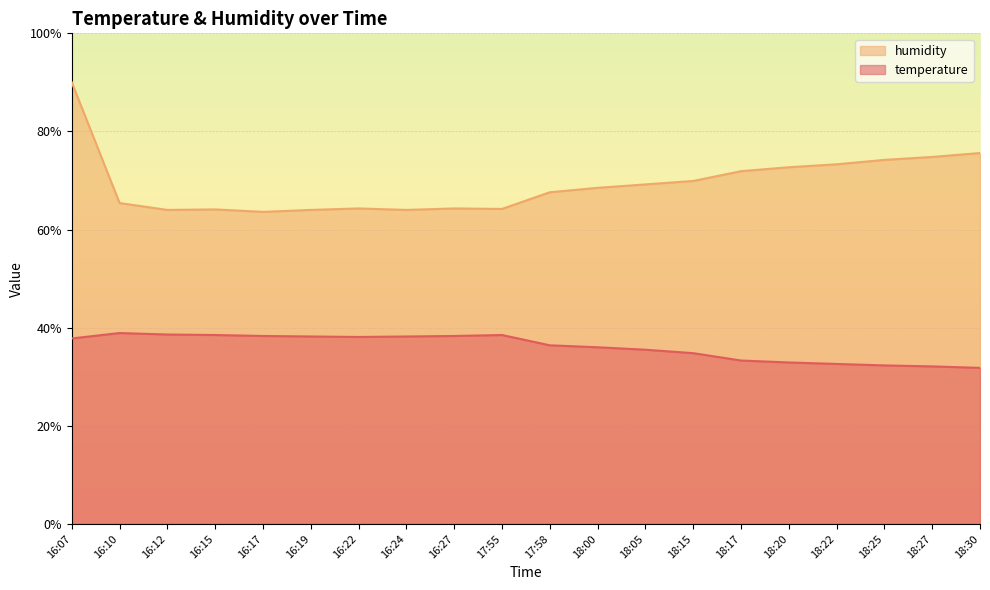

What is the highest value of the humidity series?

90.0